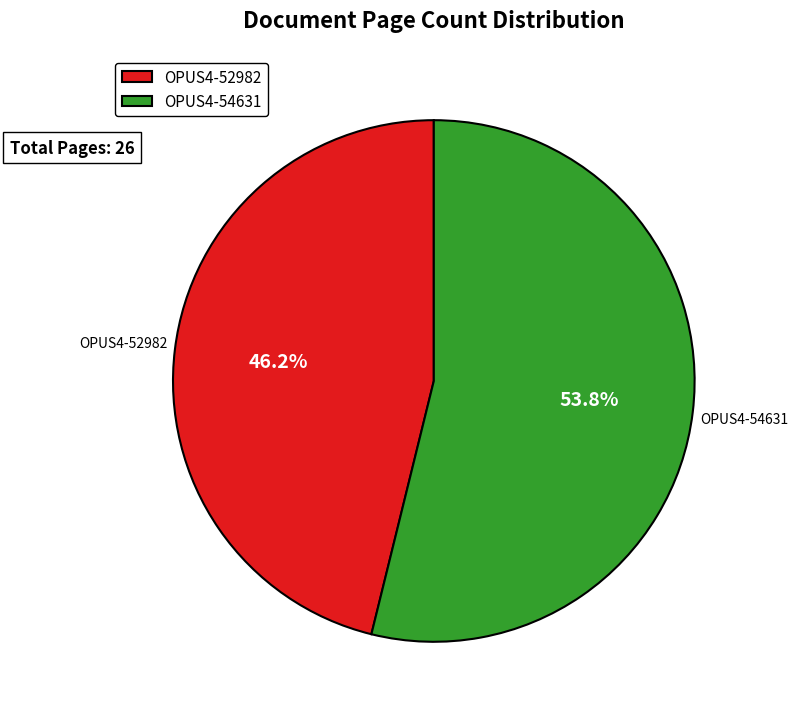

Is it true that OPUS4-54631 is 44% of the pie?

False